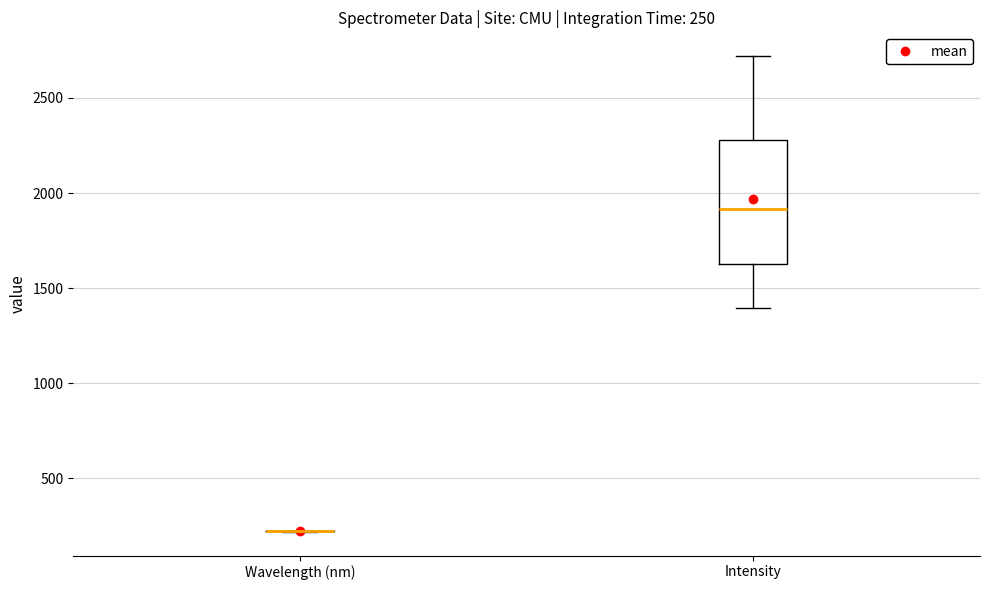

Comparing the boxes themselves (not the whiskers), which one is the tallest?

Intensity